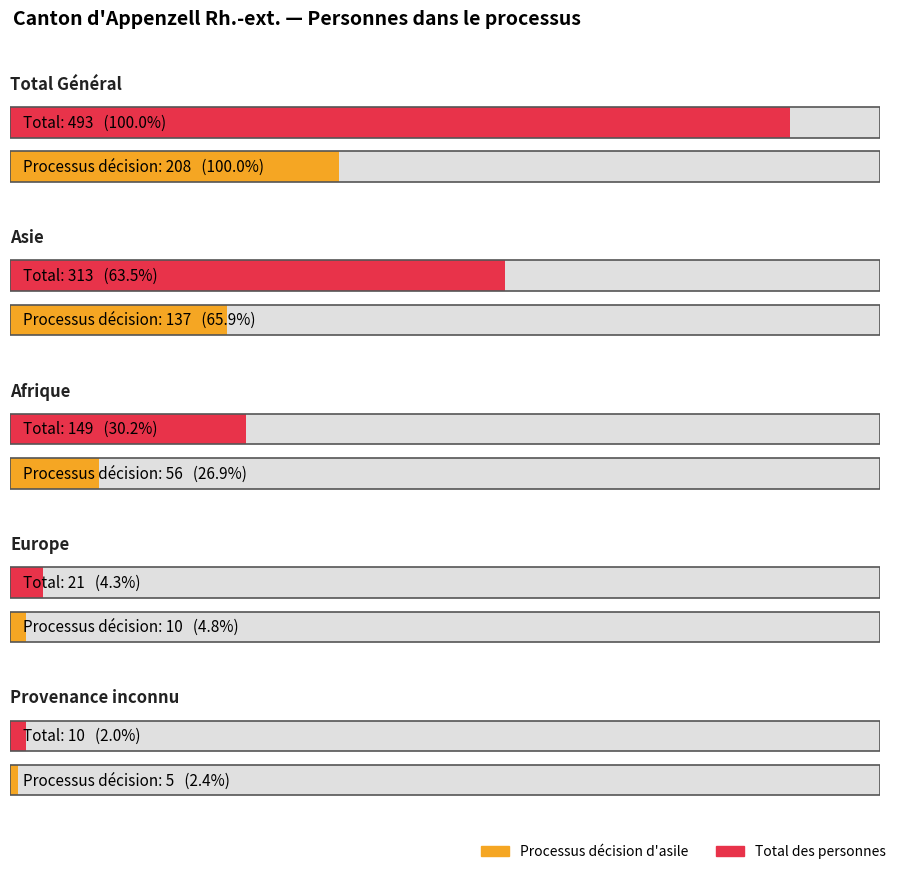

Which category has the lowest value in the Total series?

Provenance inconnu